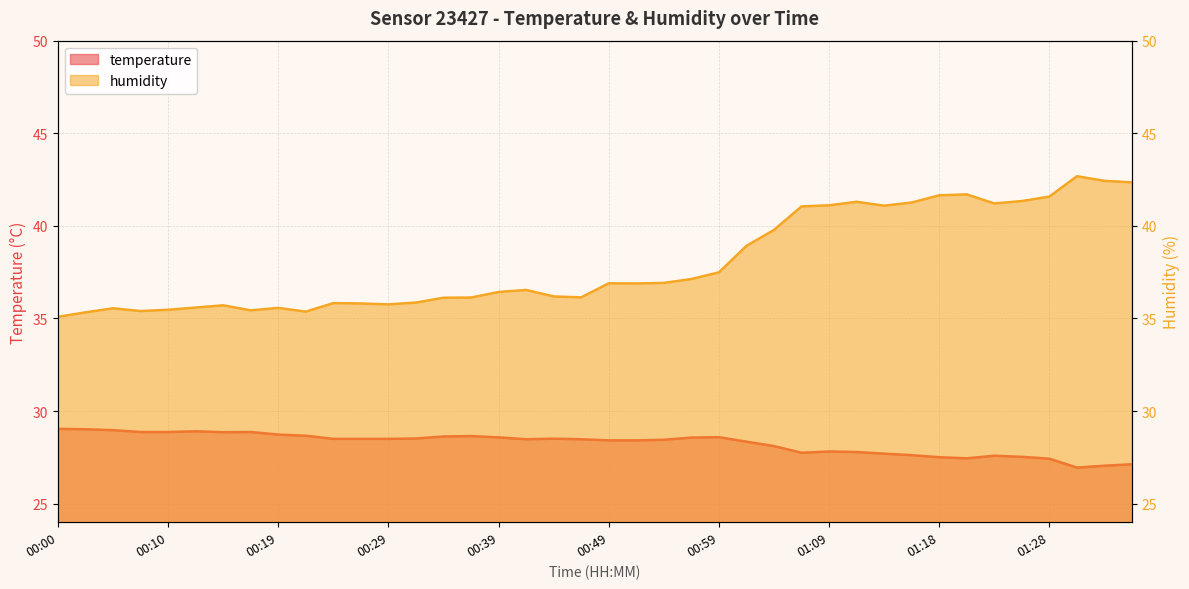

What is the spread (max minus min) of values at 00:37?

7.5